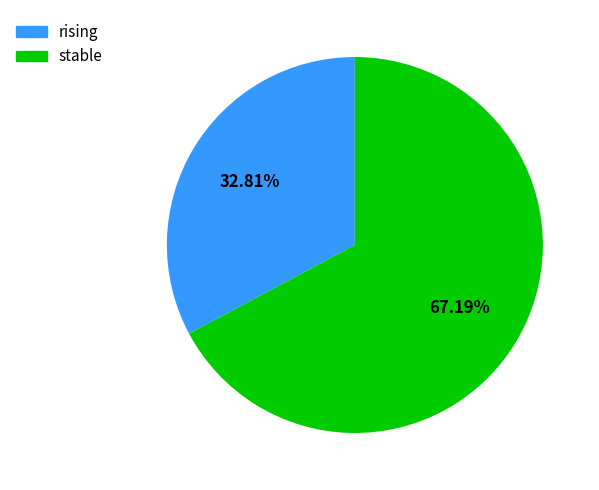

How many slices are in this pie chart?

2